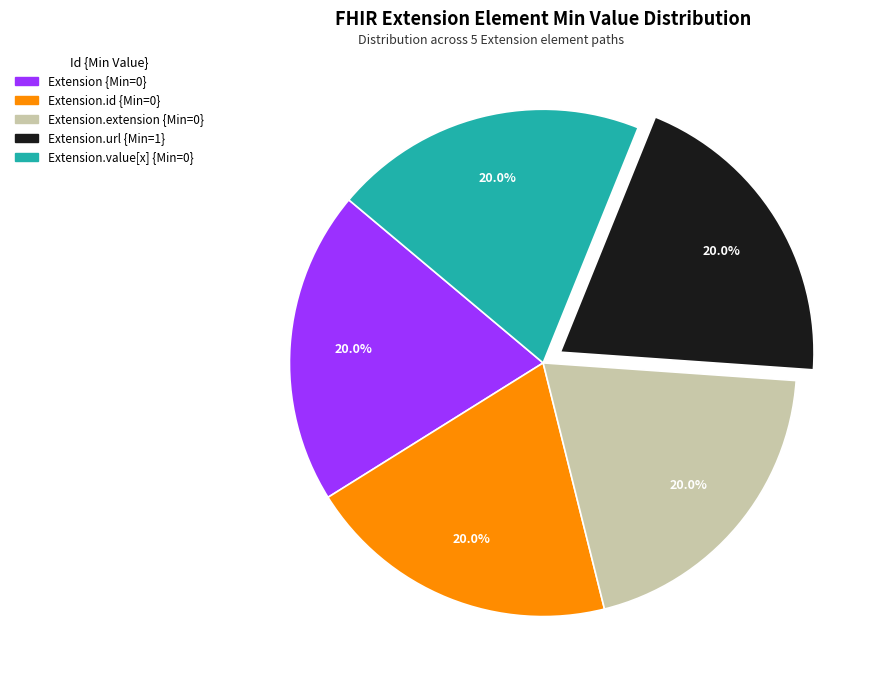

Is there a majority slice in this chart?

No